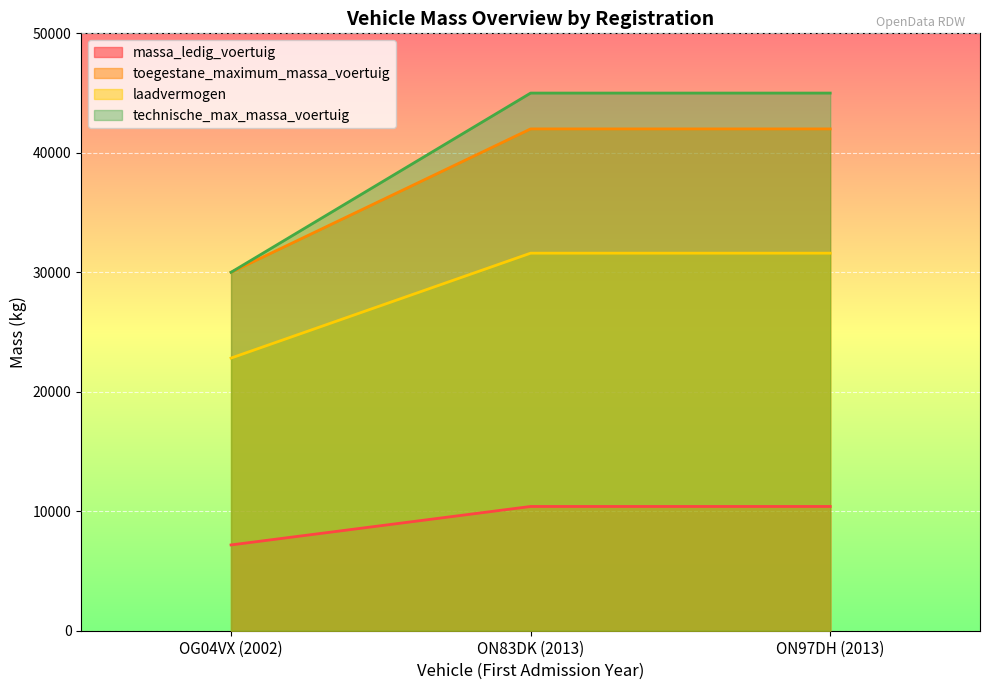

Between ON83DK (2013) and ON97DH (2013), which series saw the biggest shift?

massa_ledig_voertuig